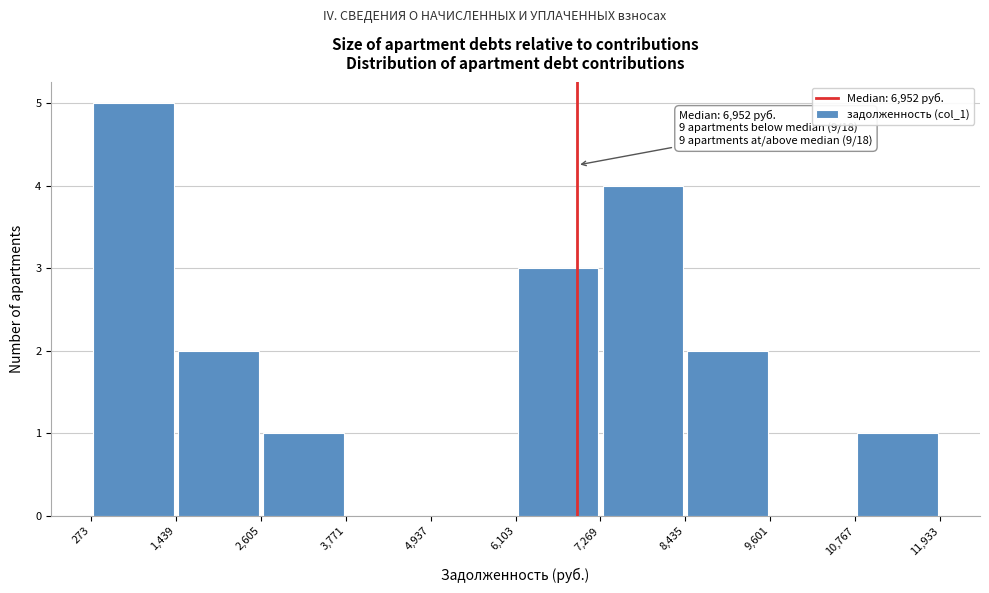

Which range on the x-axis has the tallest bar?

273 to 1,439